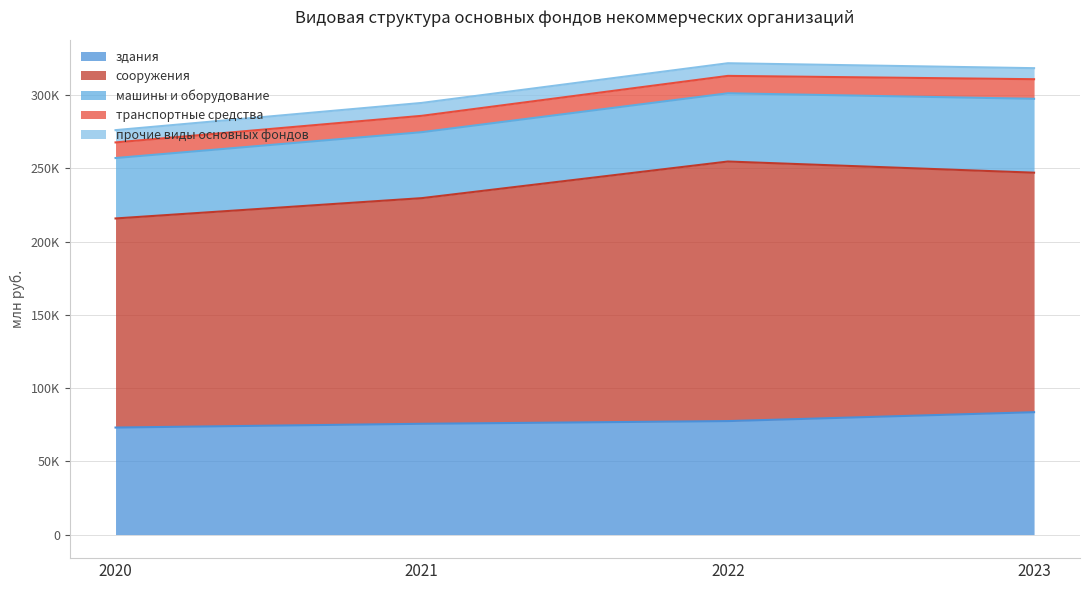

Reading right to left, transcribe all the data shown in this chart.

здания: 2023=83530	2022=77456	2021=75621	2020=73048
сооружения: 2023=163477	2022=177162	2021=154001	2020=142714
машины и оборудование: 2023=50415	2022=46582	2021=45027	2020=41239
транспортные средства: 2023=13374	2022=11865	2021=11159	2020=10653
прочие виды основных фондов: 2023=7538	2022=8639	2021=8807	2020=8383